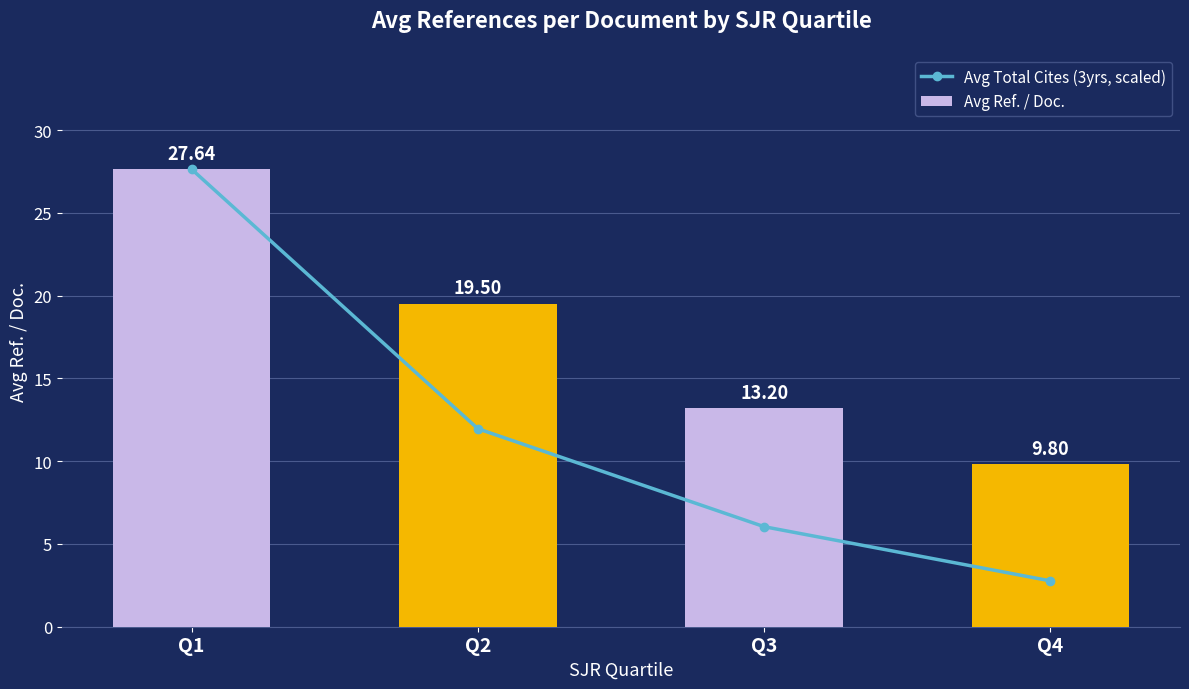

Which category has the highest value in the Avg Ref. / Doc. series?

Q1